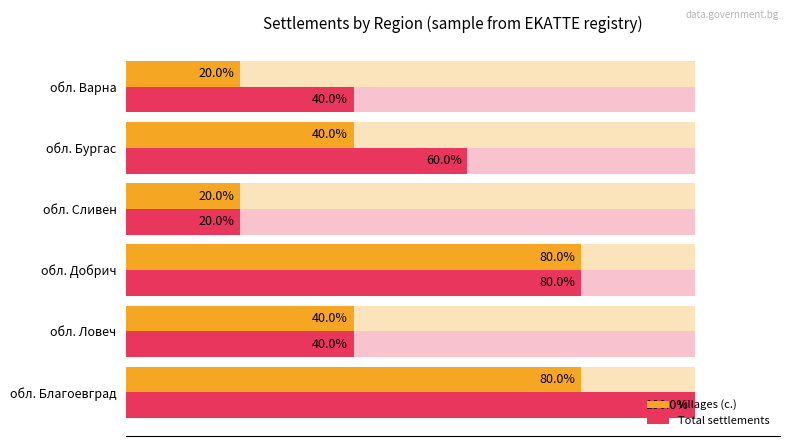

Is the value of Villages (с.) at обл. Благоевград greater than the value of Total settlements at обл. Добрич?

No